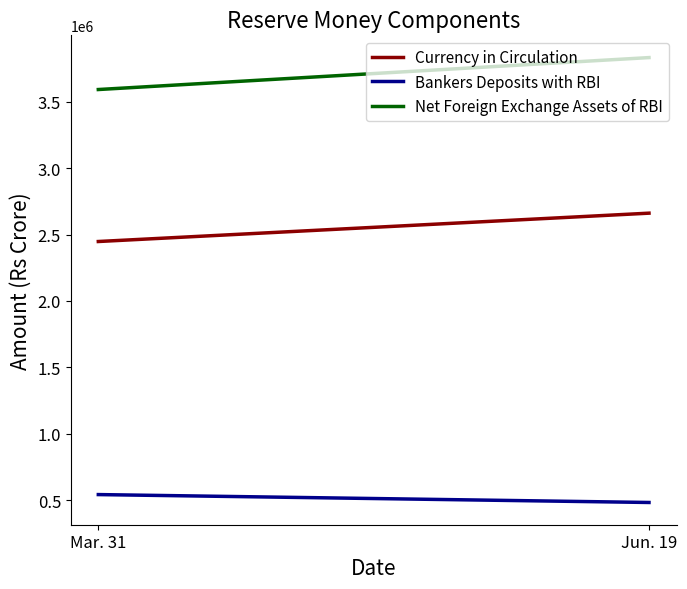

What is the difference between the highest and lowest values at Mar. 31?

3046514